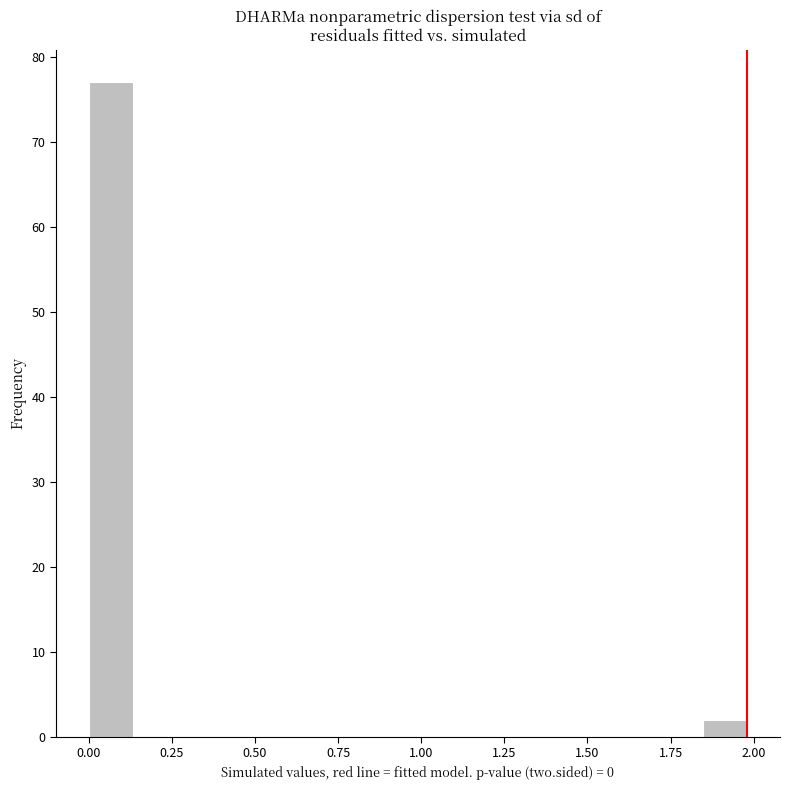

Read against the x-axis, roughly where is the centre of the tallest bar?

0.05